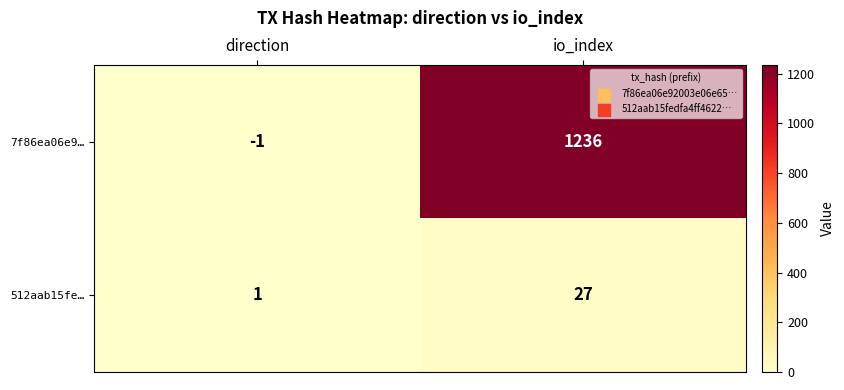

The value of 7f86ea06e9… at io_index is 608. True or false?

False